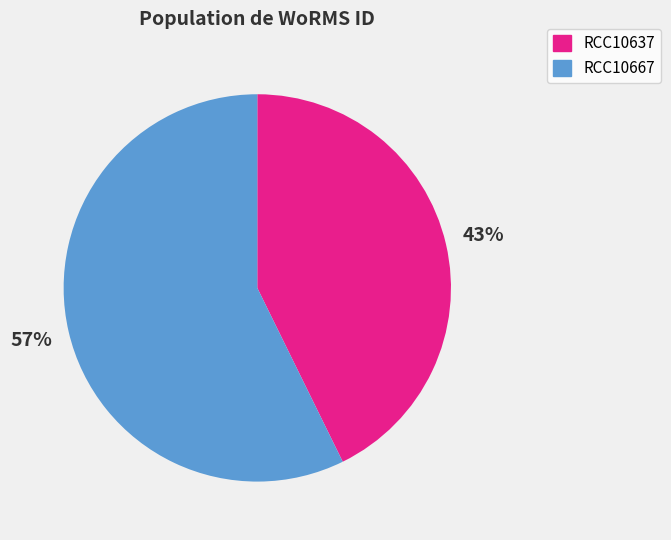

Between RCC10667 and RCC10637, which is larger?

RCC10667